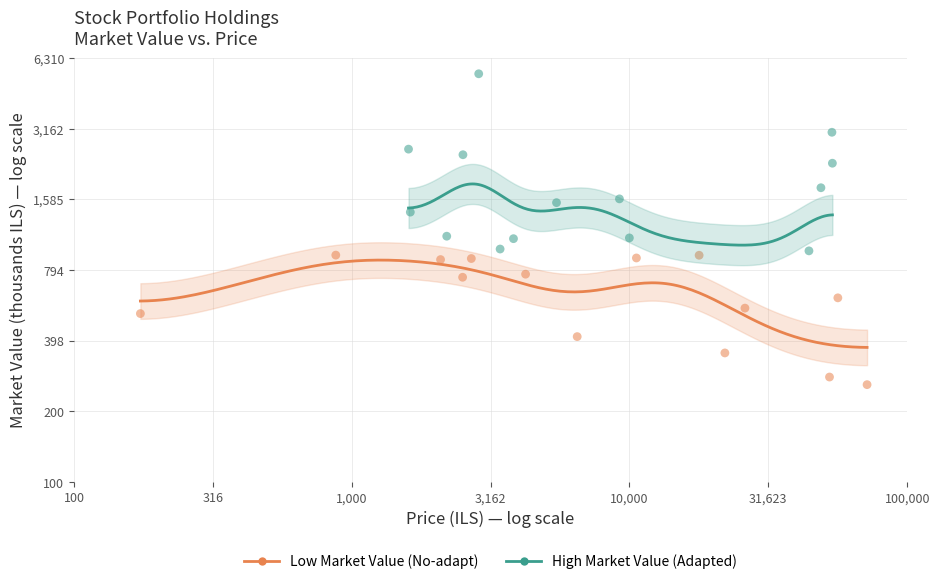

Which series contains the highest Y value?

High Market Value (Adapted)